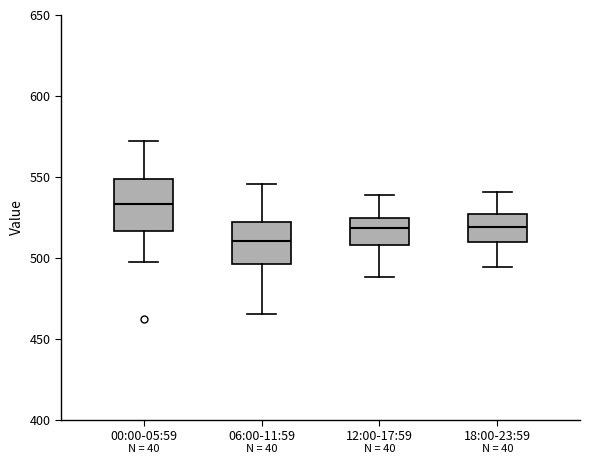

Reading left to right, read every box against the y-axis: the position of its median line, the range the box covers, and the ends of its whiskers. The values are not printed on the chart, so give them approximately, as read against the axis.

00:00-05:59: median 535, box 515 to 550, whiskers 495 to 570
06:00-11:59: median 510, box 495 to 520, whiskers 465 to 545
12:00-17:59: median 520, box 510 to 525, whiskers 490 to 540
18:00-23:59: median 520, box 510 to 525, whiskers 495 to 540